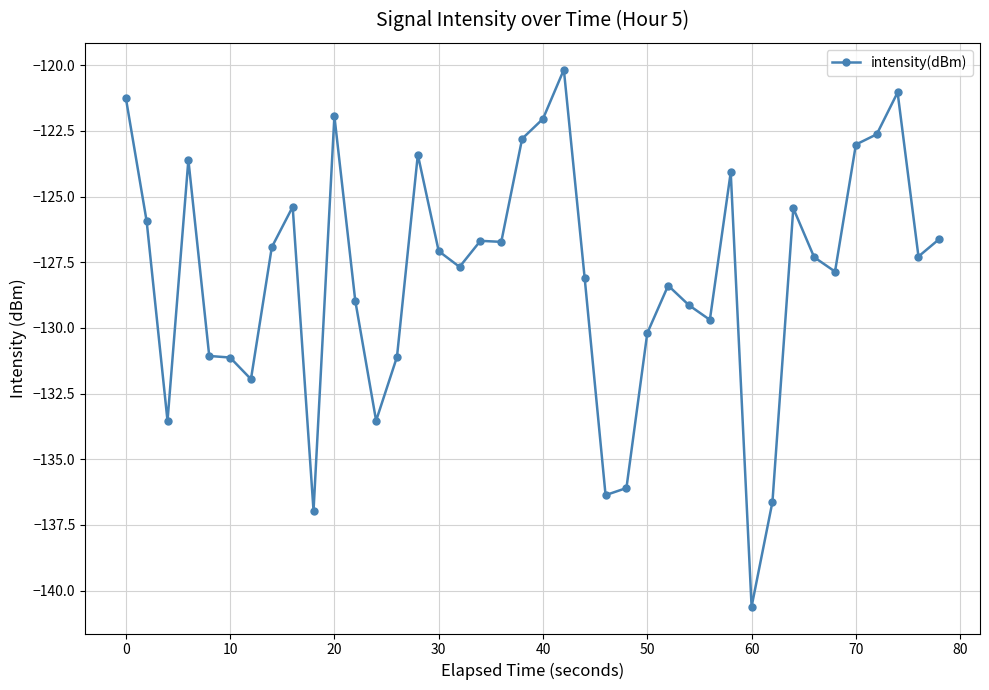

How many series are shown in this chart?

1